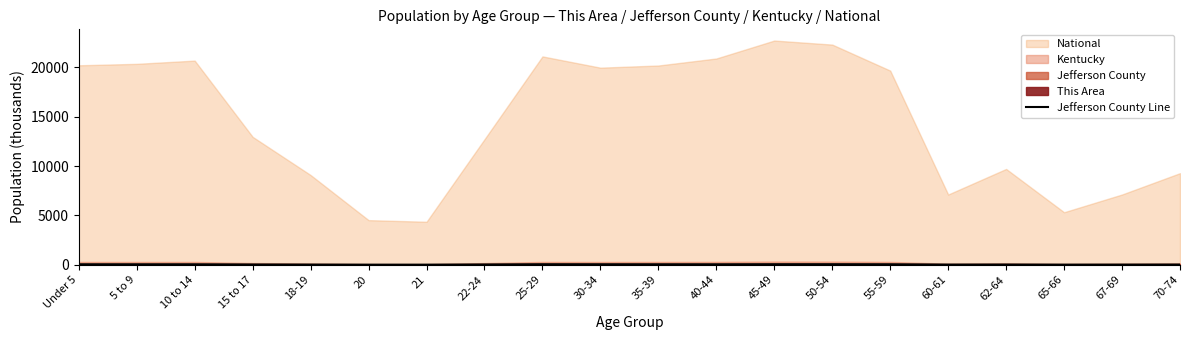

At which category does the data reach its first local valley?

5 to 9